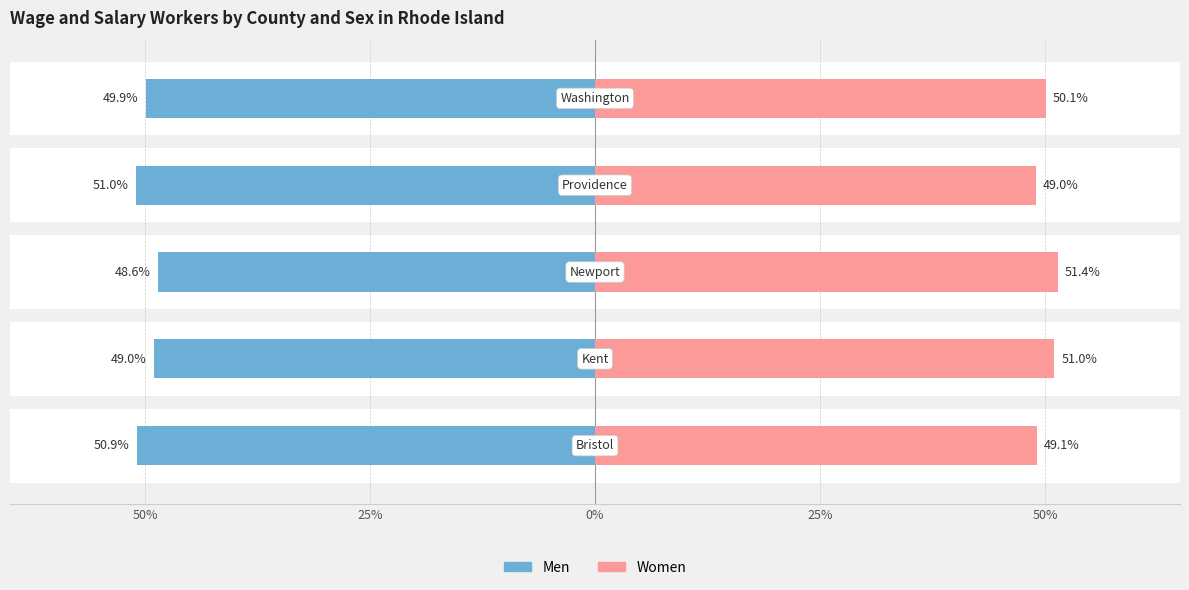

Is the value of Women at 50% greater than the value of Men at 0%?

Yes